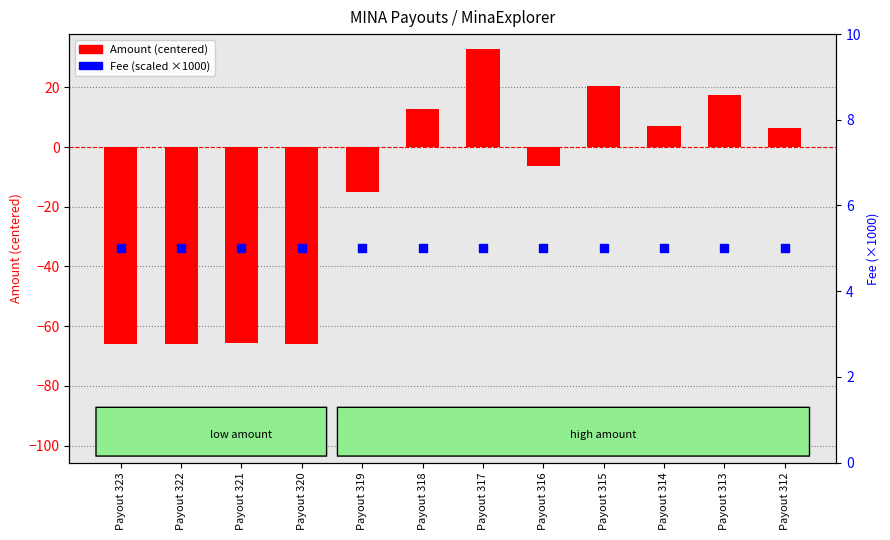

At how many categories does at least one series exceed -9?

12